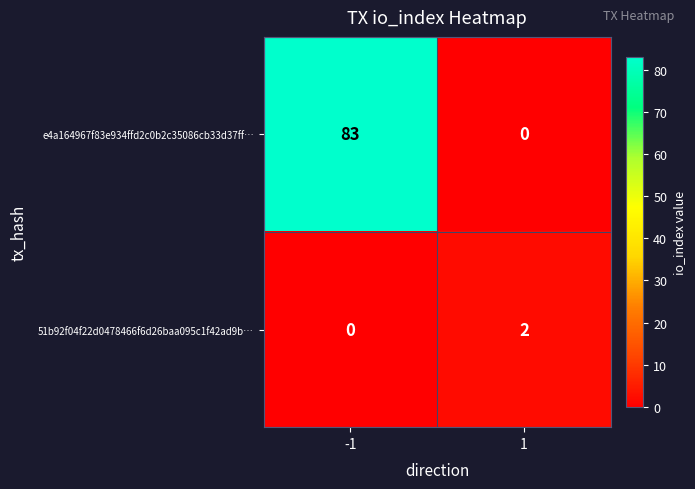

Between -1 and 1, which series saw the biggest shift?

e4a164967f83e934ffd2c0b2c35086cb33d37ff…